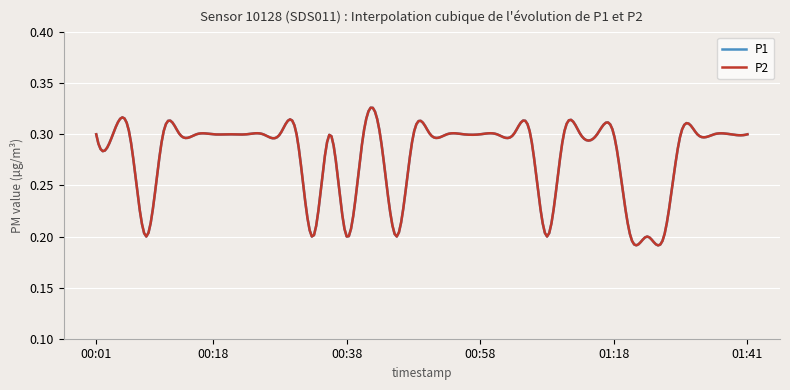

Does the chart display data point markers on the line(s)?

No